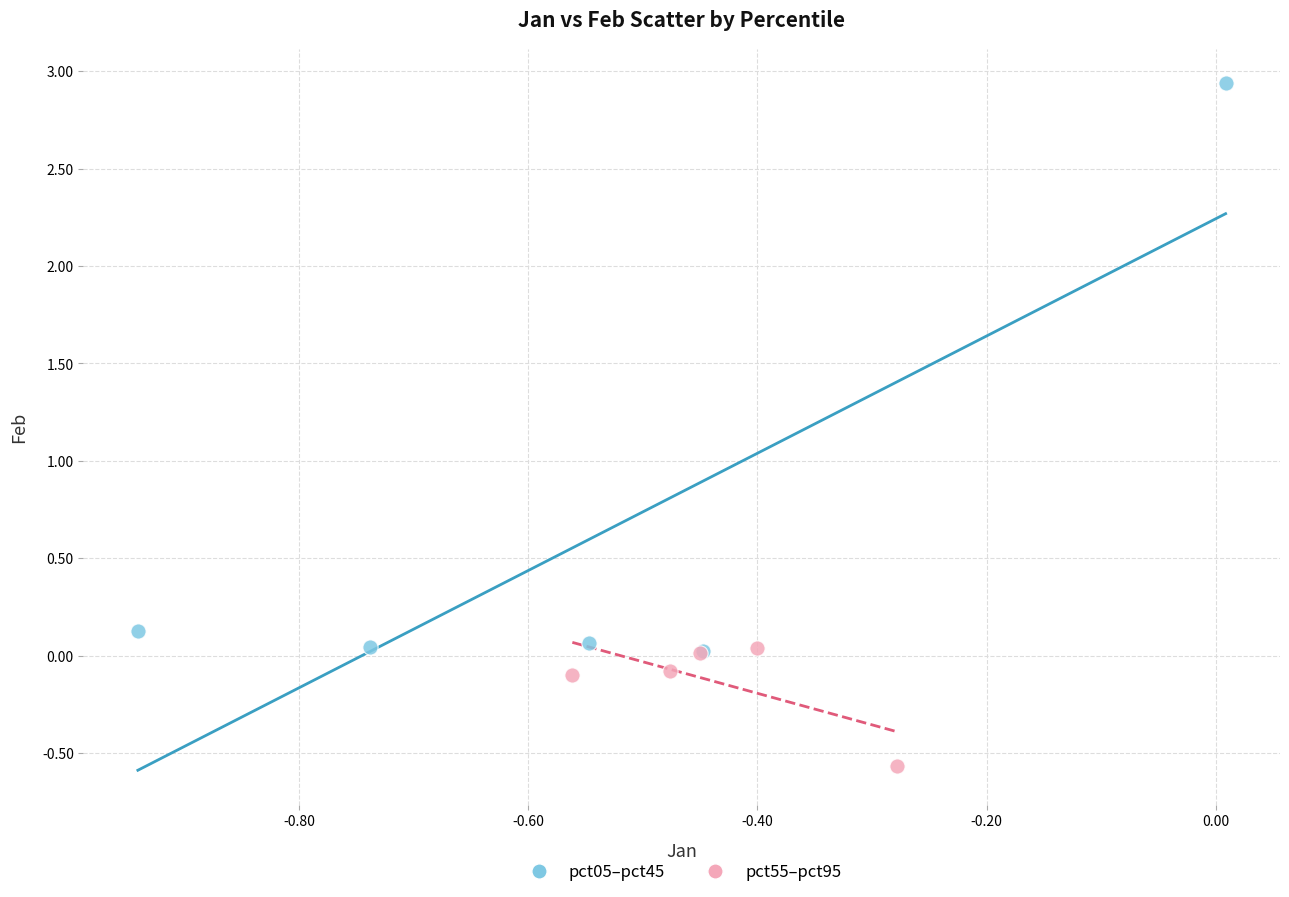

Which series reaches the minimum Y coordinate?

pct55–pct95